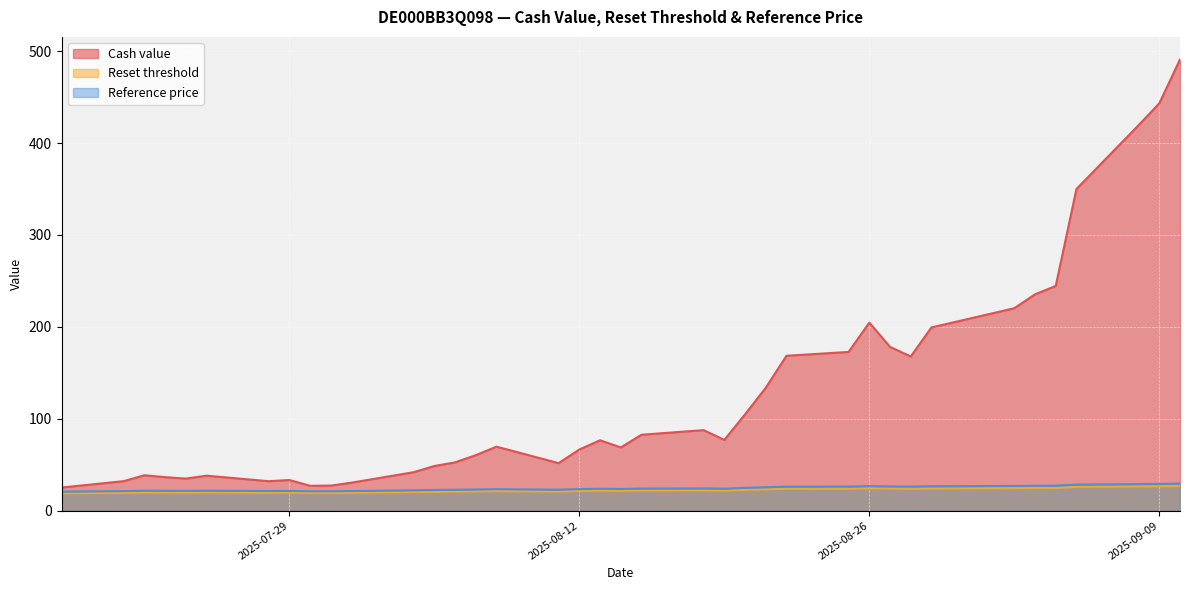

How many lines are shown in the chart?

3